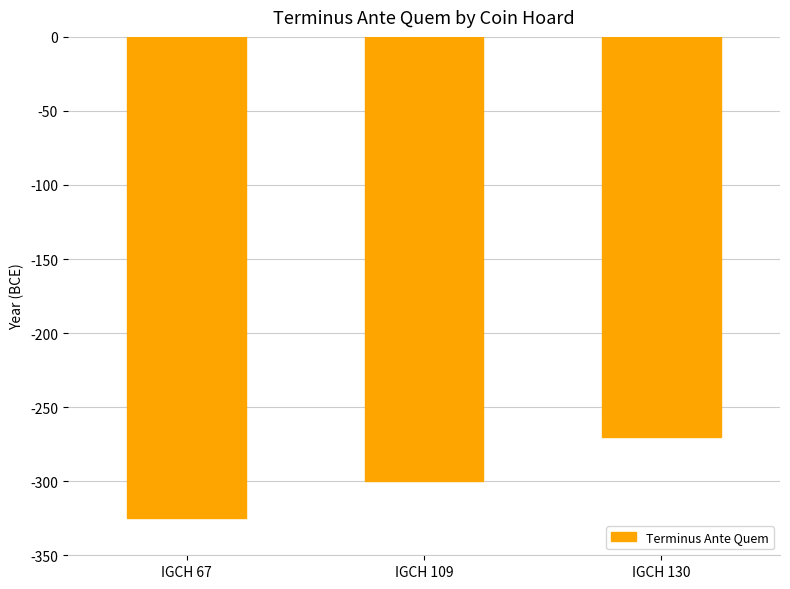

What is the approximate value at IGCH 130?

-270